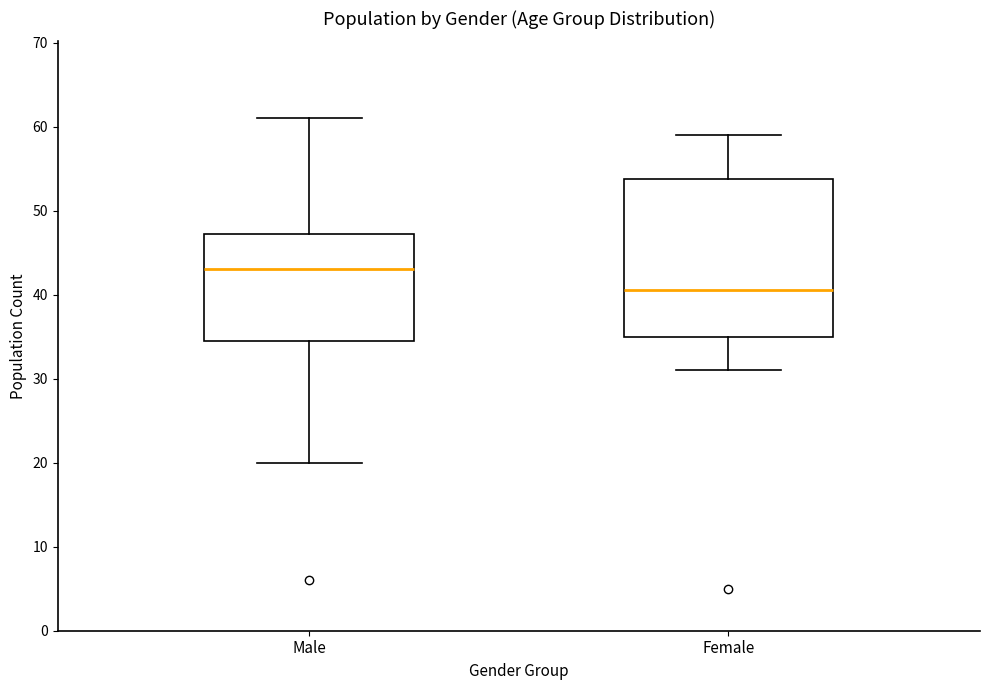

Which box's median line is the lowest?

Female